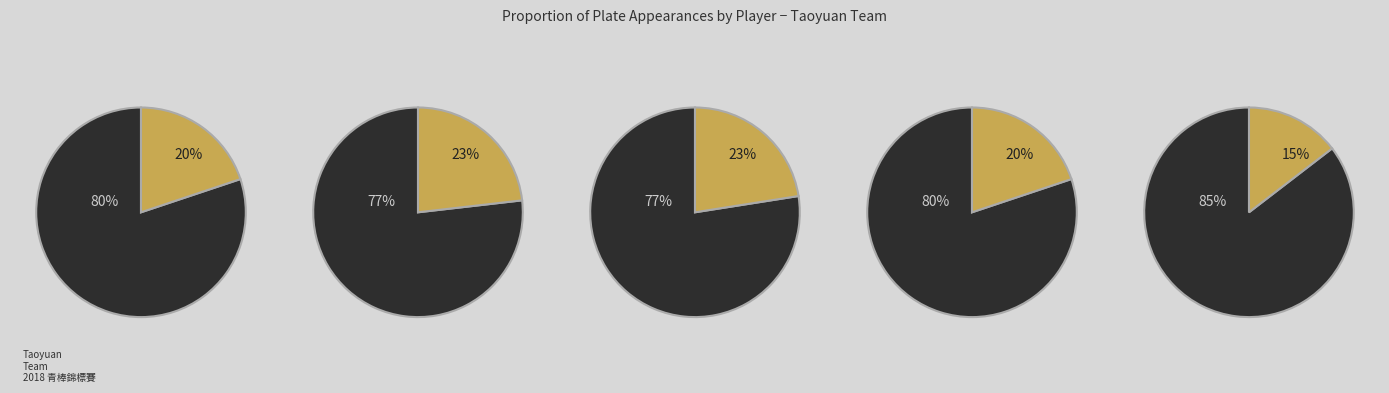

True or false: 何逸龍 accounts for 20% of the total.

False